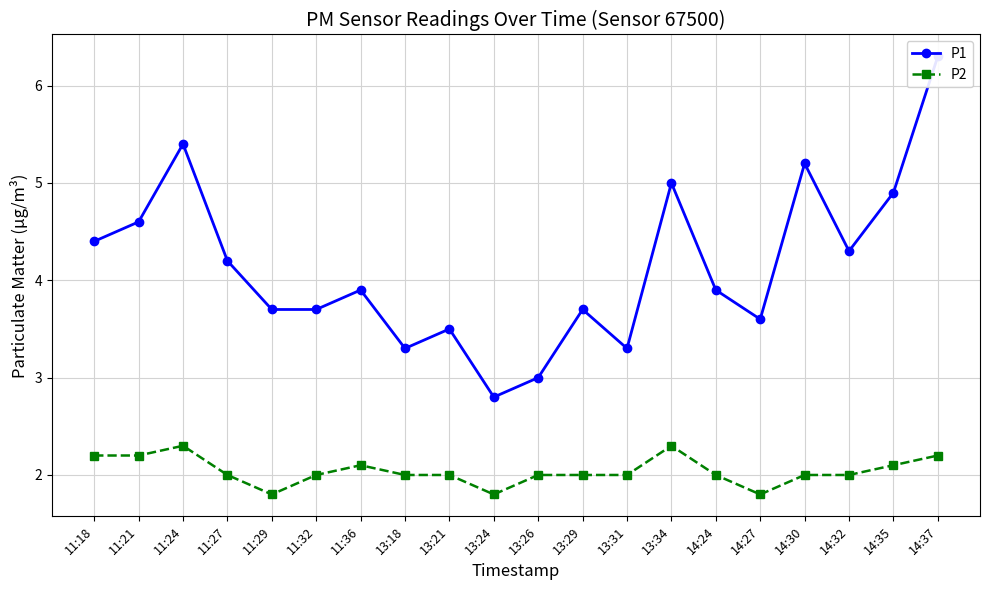

What is the difference between the second highest and second lowest values in the P2 series?

0.5